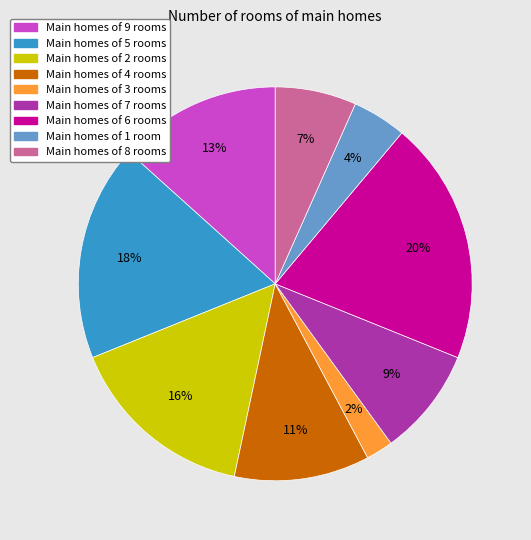

Is there any slice that represents more than half of the pie?

No